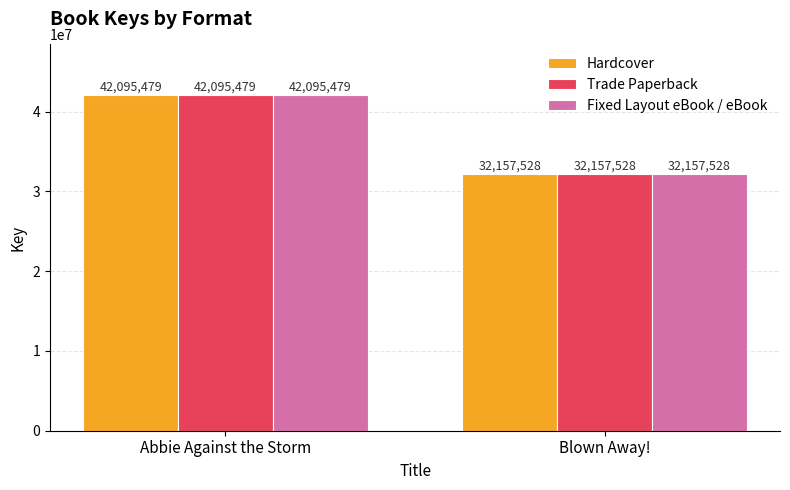

What is the label of the 1st bar from the right?

Blown Away!